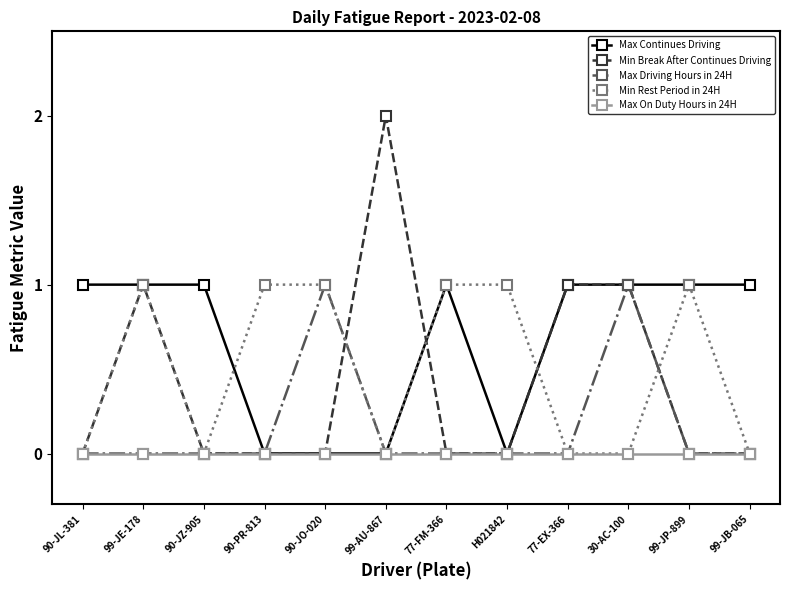

True or false: Min Rest Period in 24H has more than 0 interior local peaks.

True